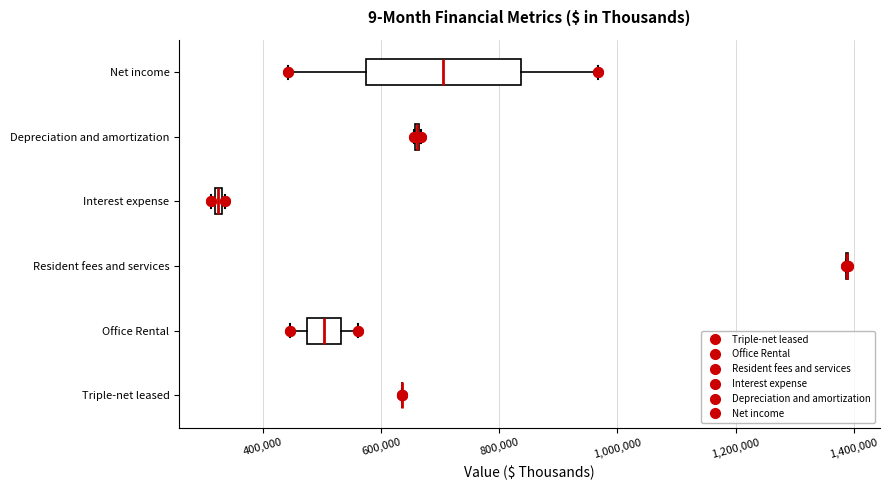

Comparing the boxes themselves (not the whiskers), which one is the widest?

Net income